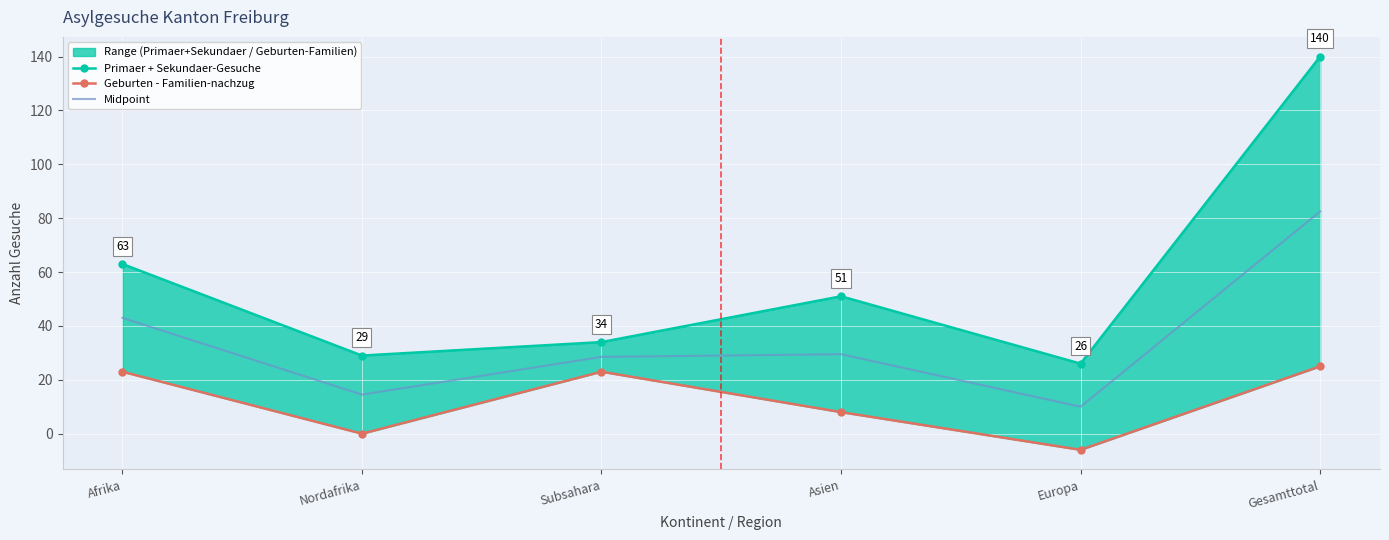

At which label does Midpoint first exceed 29?

Afrika